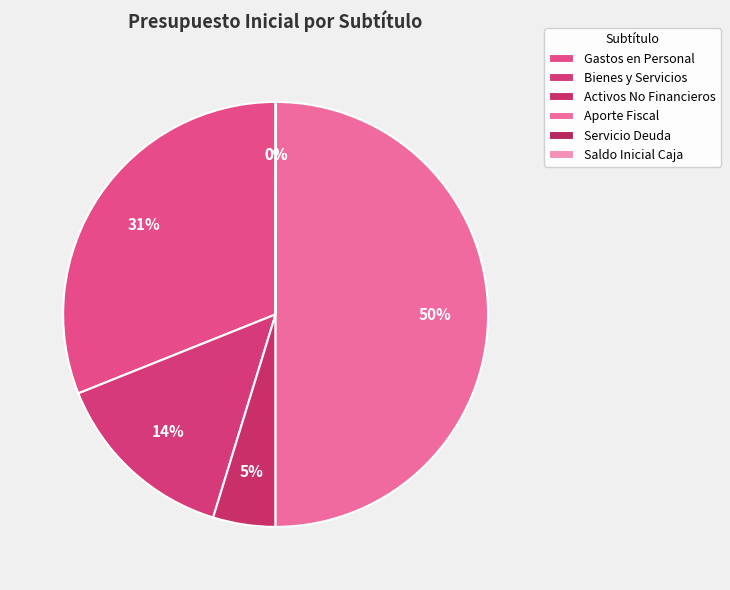

How many segments does this pie chart have?

6